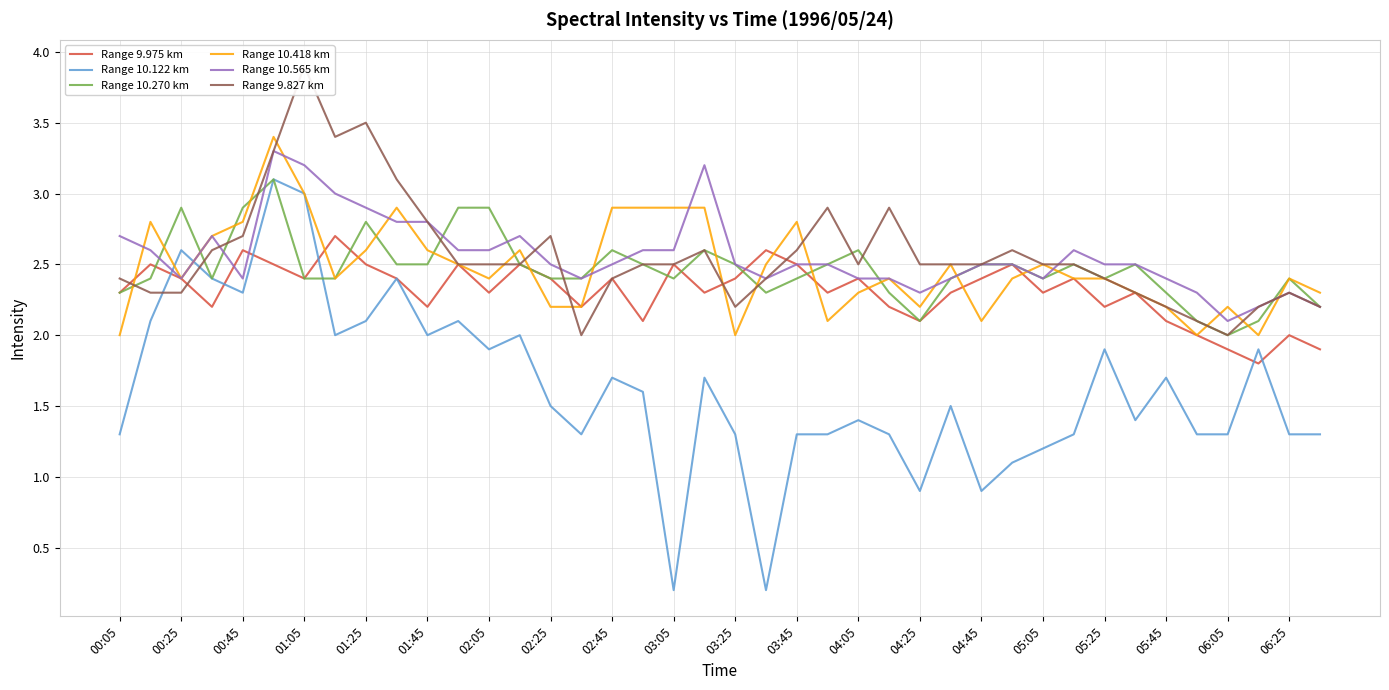

Where is the first local minimum for Range 10.565 km?

00:25